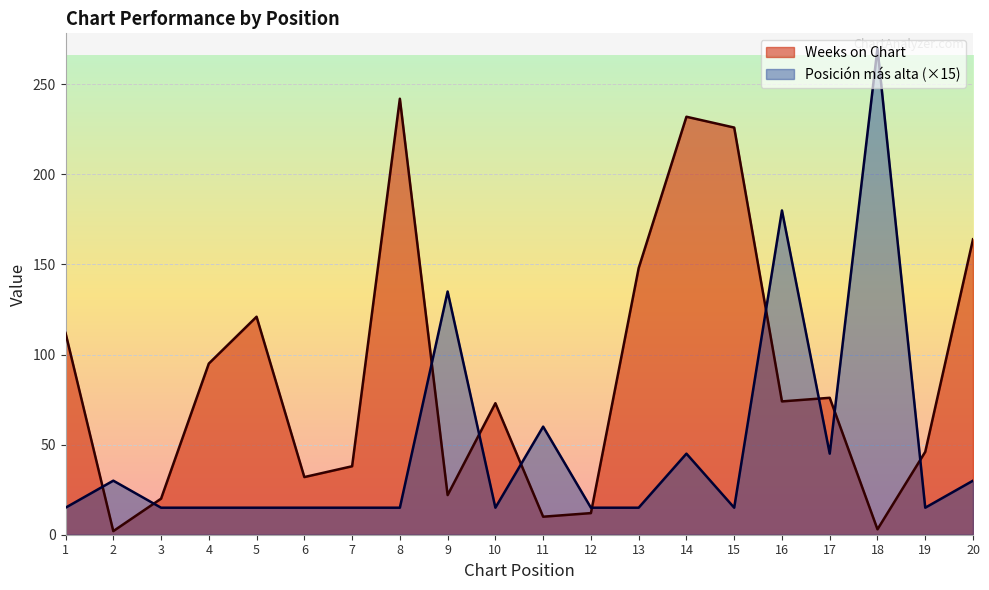

What are all the series names shown in the legend?

Weeks on Chart, Posición más alta (×15)